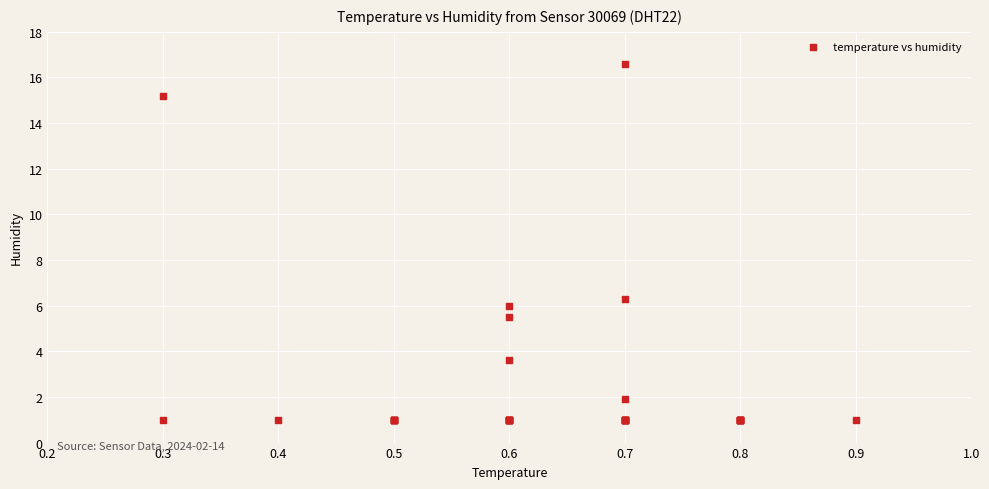

What Y value in the scatter plot is closest to 8?

6.3